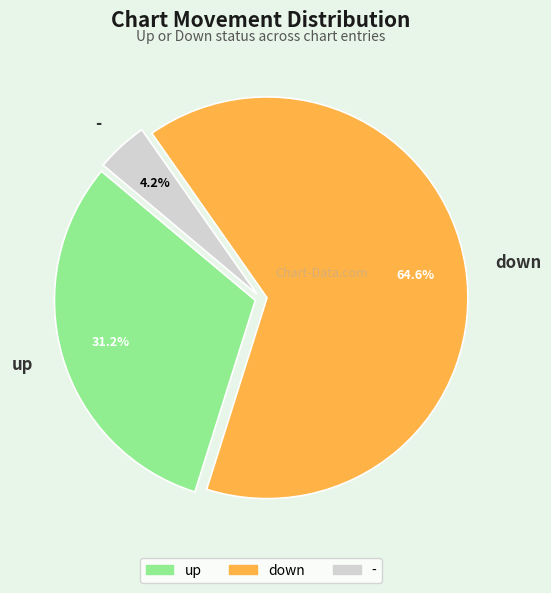

What is the largest slice in the pie chart?

down